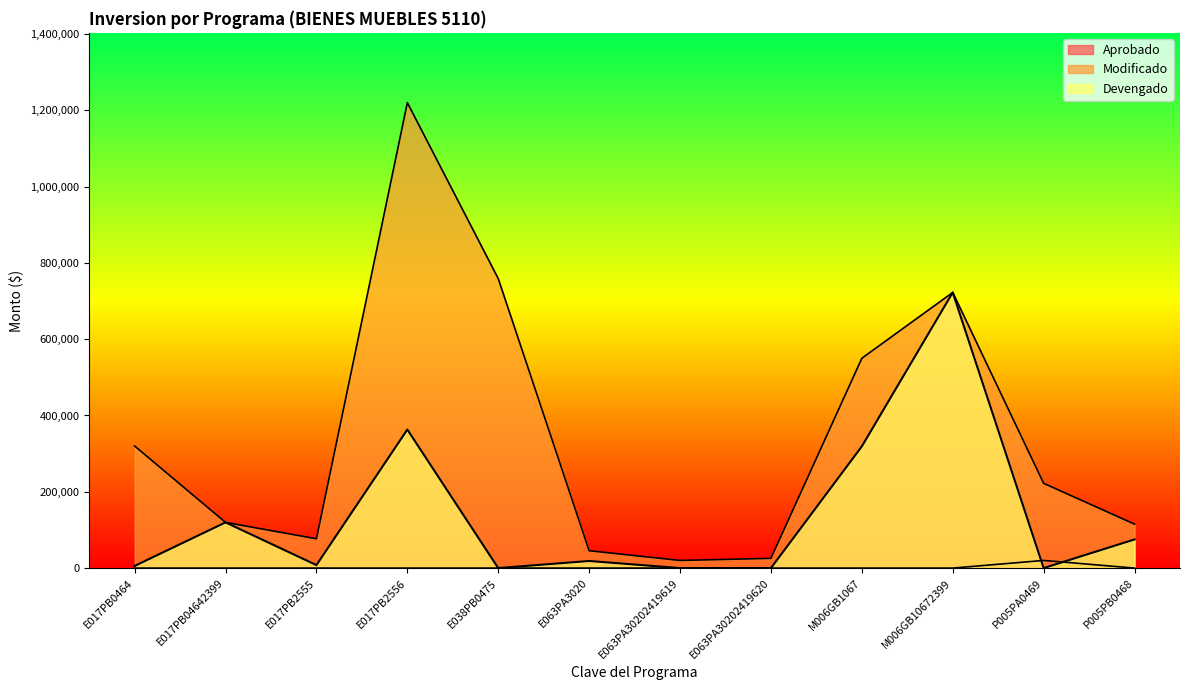

The value of Aprobado at E063PA30202419619 is 0.0. True or false?

True